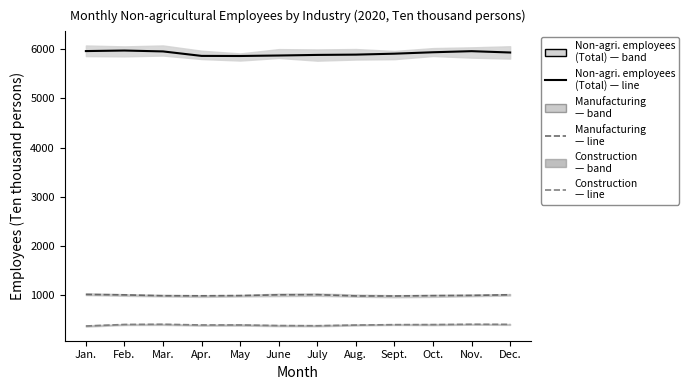

Which category has the lowest value across all series?

Jan.